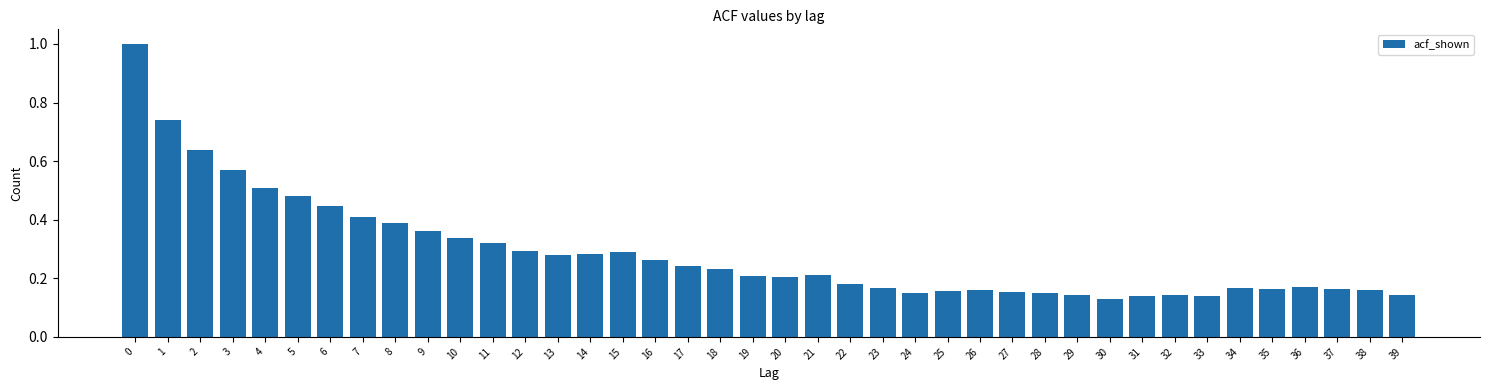

True or false: the data shows 0.3 at 13.

True